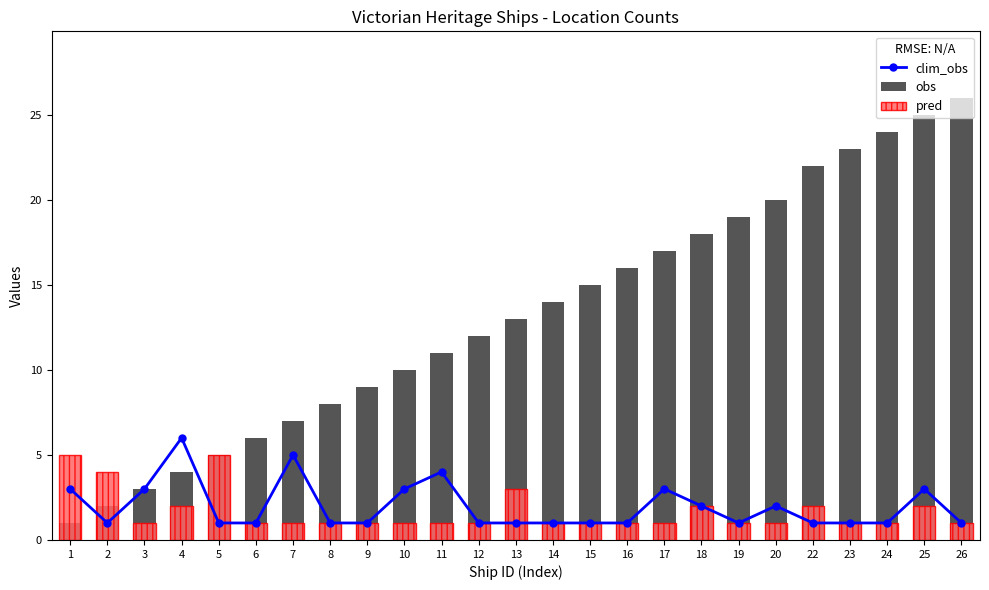

Reading left to right, extract all data points from this chart.

clim_obs: 1=3	2=1	3=3	4=6	5=1	6=1	7=5	8=1	9=1	10=3	11=4	12=1	13=1	14=1	15=1	16=1	17=3	18=2	19=1	20=2	22=1	23=1	24=1	25=3	26=1
obs: 1=1	2=2	3=3	4=4	5=5	6=6	7=7	8=8	9=9	10=10	11=11	12=12	13=13	14=14	15=15	16=16	17=17	18=18	19=19	20=20	22=22	23=23	24=24	25=25	26=26
pred: 1=5	2=4	3=1	4=2	5=5	6=1	7=1	8=1	9=1	10=1	11=1	12=1	13=3	14=1	15=1	16=1	17=1	18=2	19=1	20=1	22=2	23=1	24=1	25=2	26=1